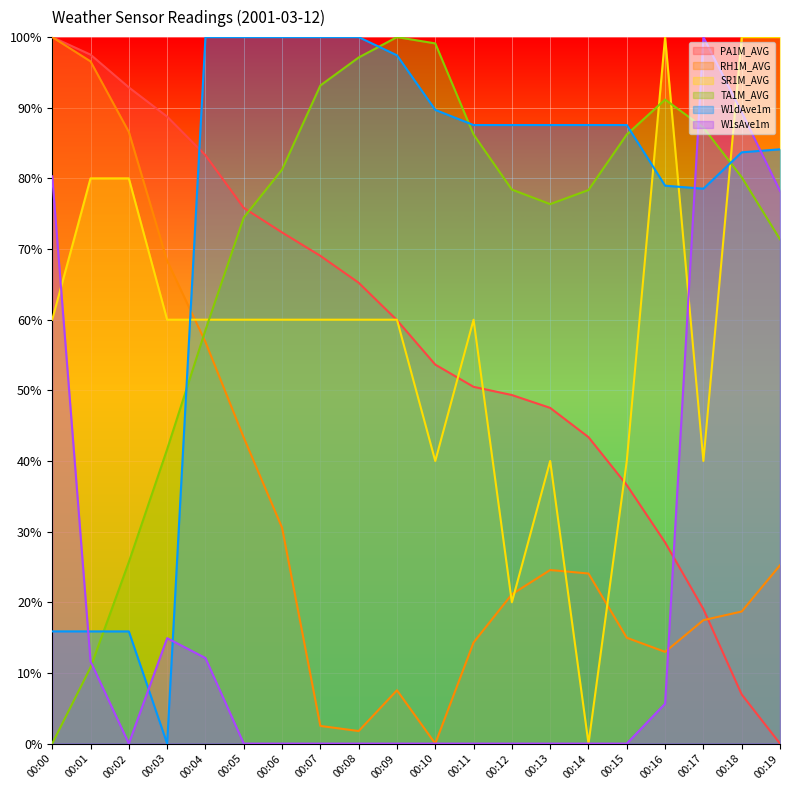

Rank the series by their maximum value, from lowest to highest.

PA1M_AVG, RH1M_AVG, SR1M_AVG, TA1M_AVG, W1dAve1m, W1sAve1m